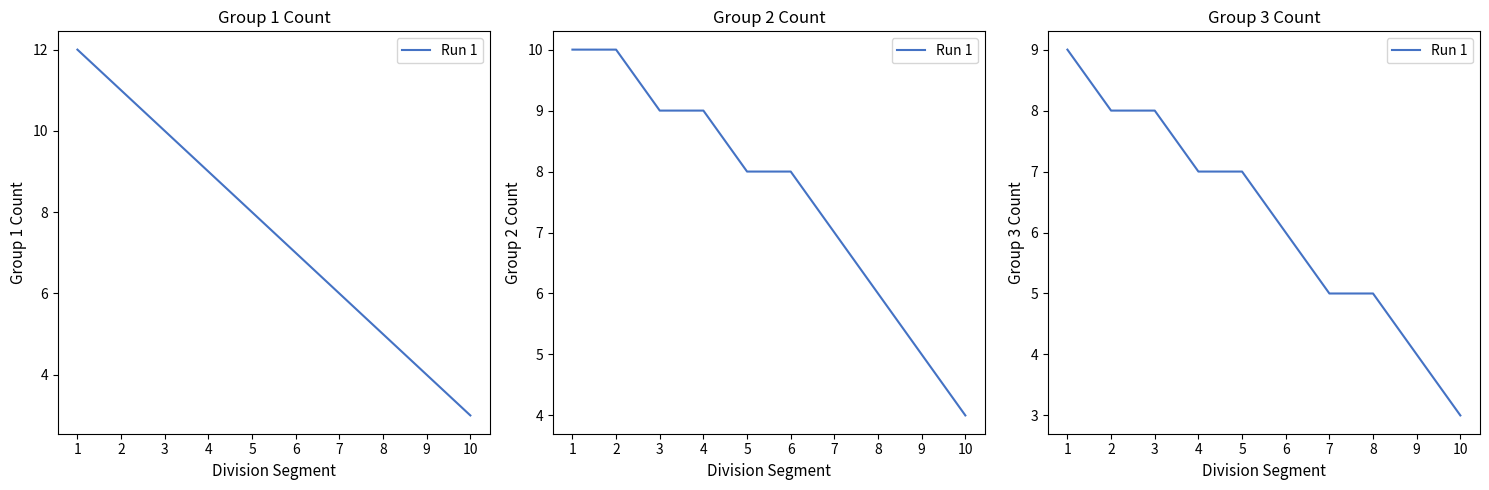

The chart shows a value of 5 at 8. True or false?

True